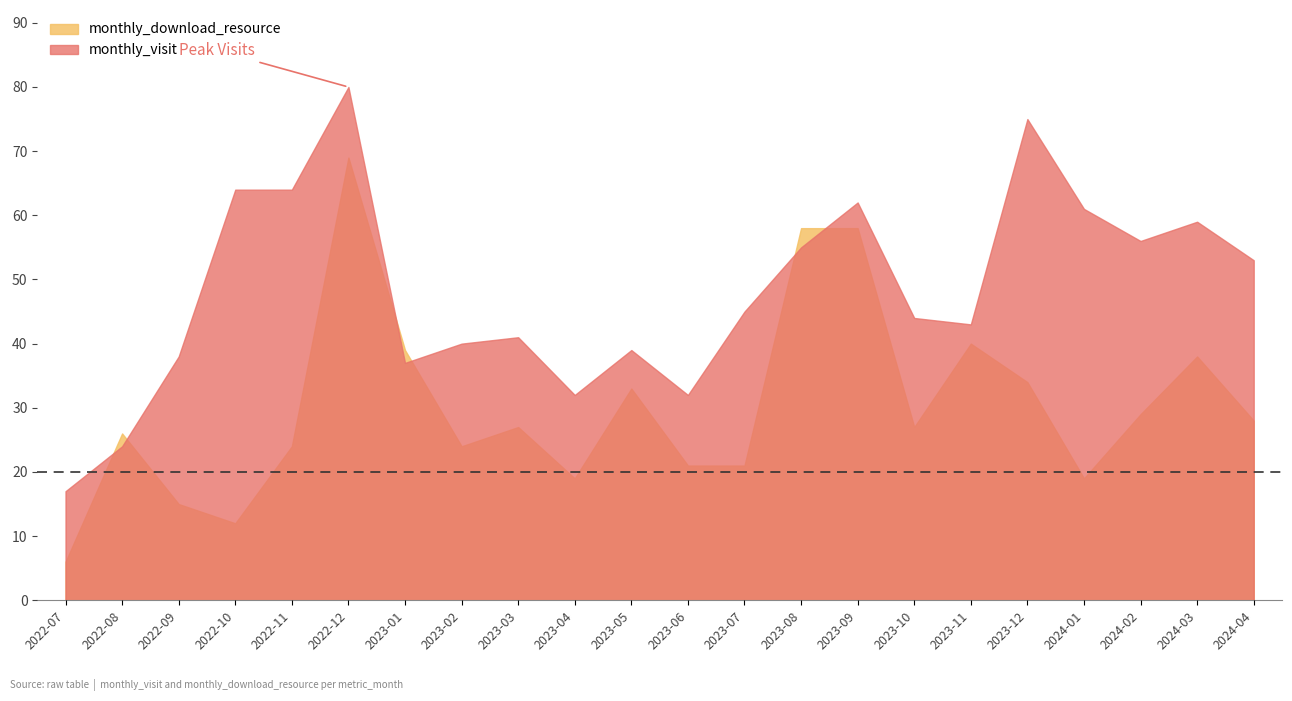

What is the difference between the highest and lowest values at 2022-09?

23